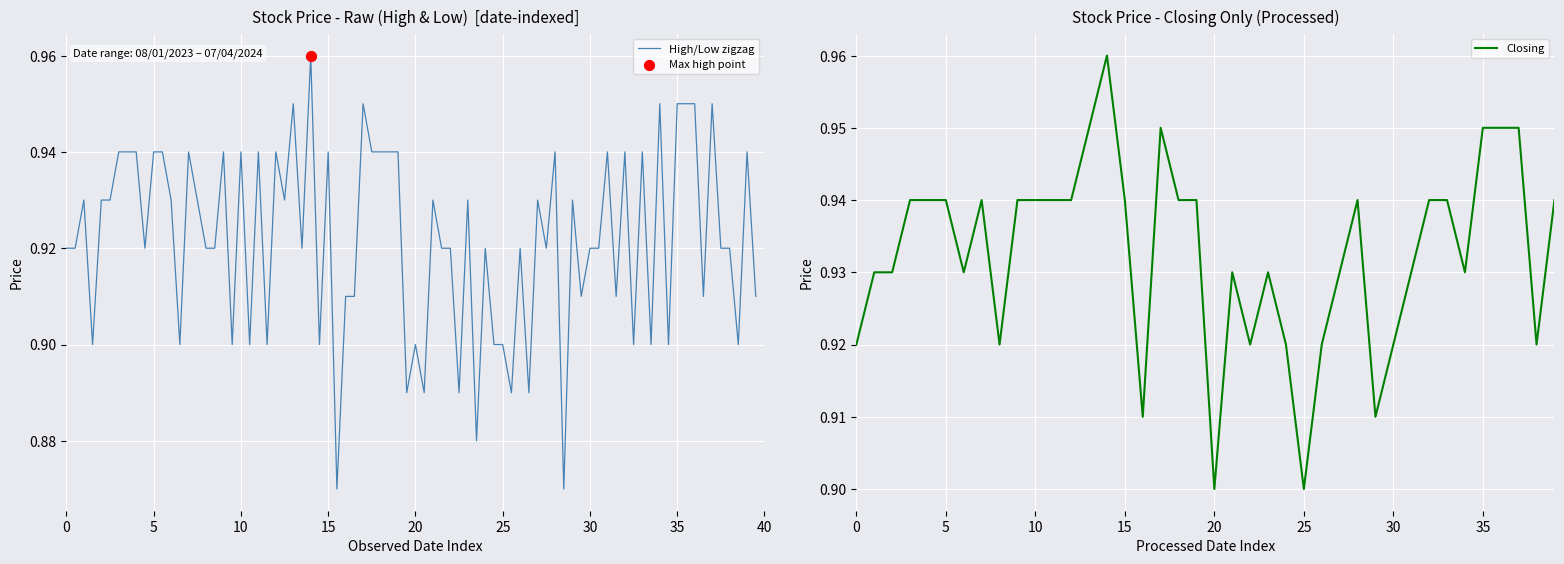

Which series has the largest total across all categories?

High